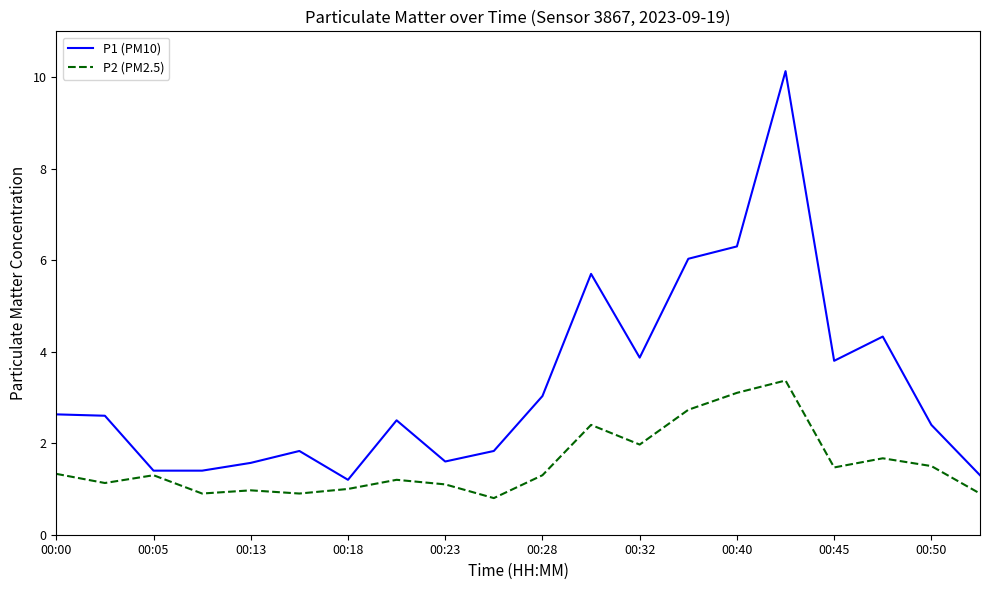

Rank the series by their maximum value, from lowest to highest.

P2 (PM2.5), P1 (PM10)